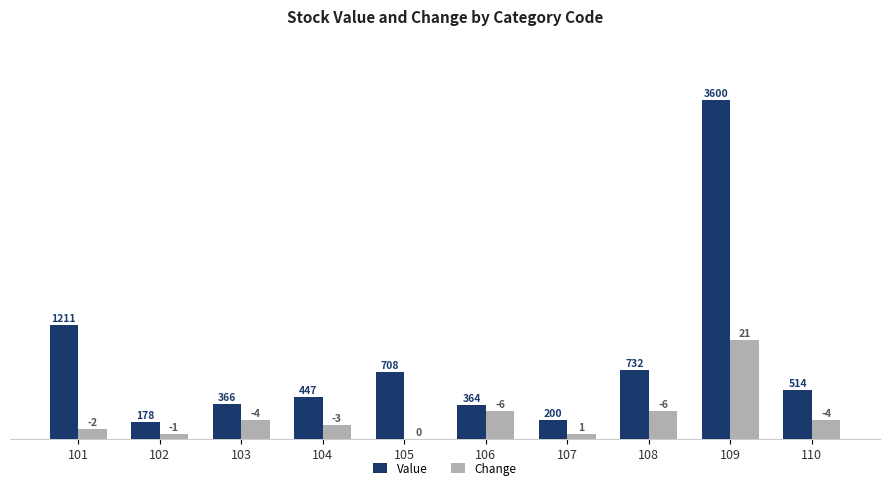

Is it true that Value equals 949 at 105?

False